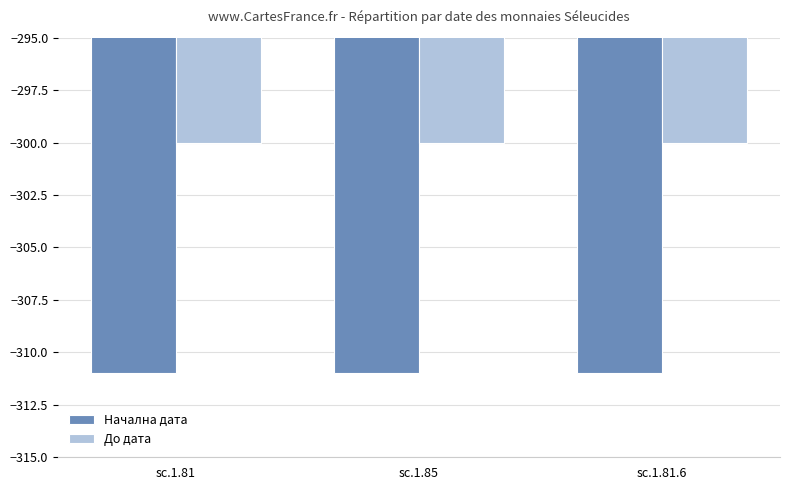

Reading left to right, what are all the values shown in this chart?

Начална дата: sc.1.81=-311	sc.1.85=-311	sc.1.81.6=-311
До дата: sc.1.81=-300	sc.1.85=-300	sc.1.81.6=-300